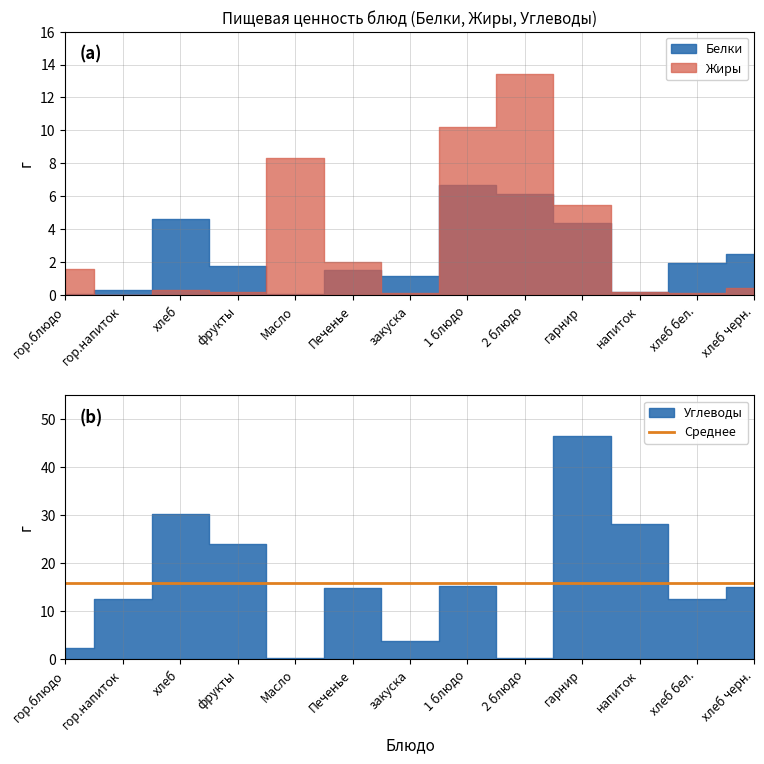

What is the difference between the maximum and minimum values in the Жиры series?

13.4